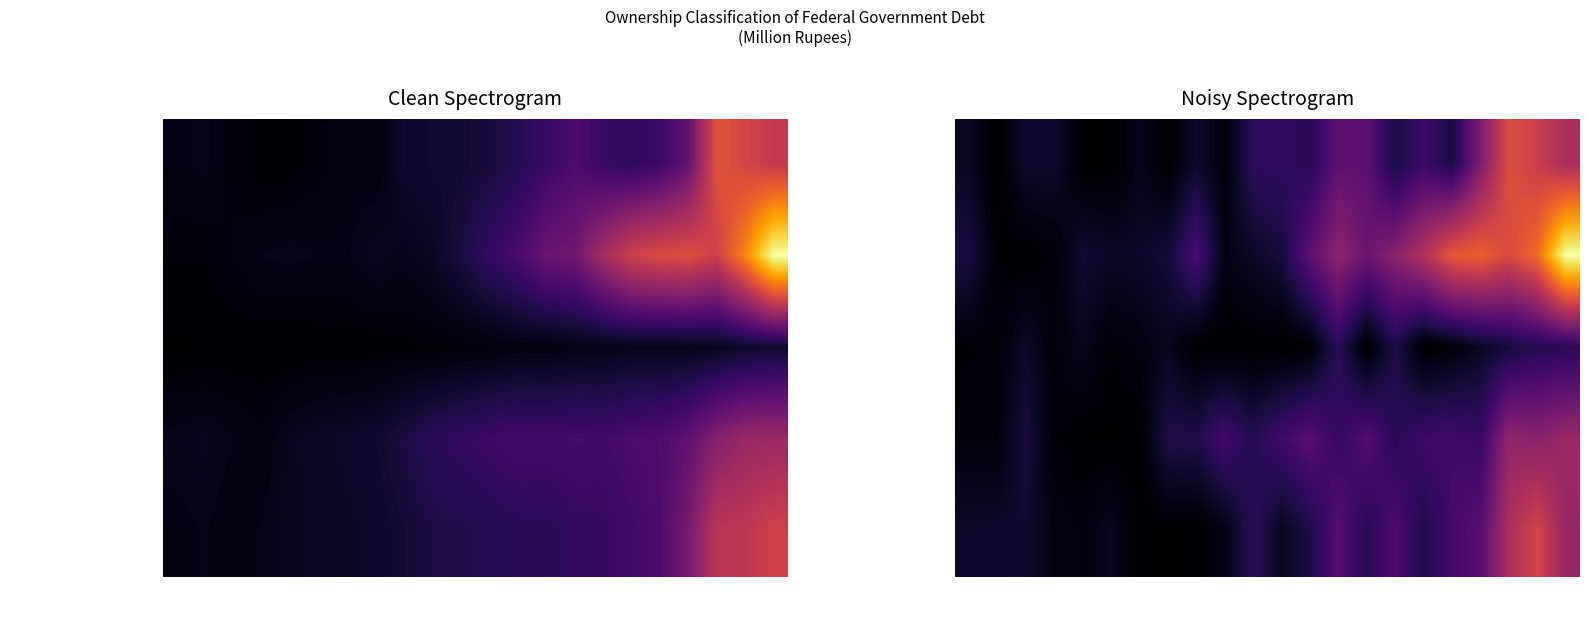

What is the highest value of the Other Financial Institutions series?

1946461.1